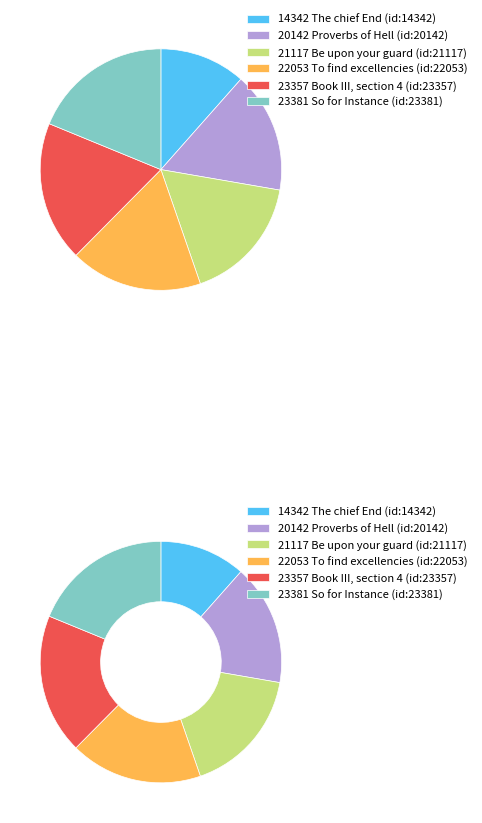

True or false: Proverbs of Hell (id:20142) accounts for 16% of the total.

True